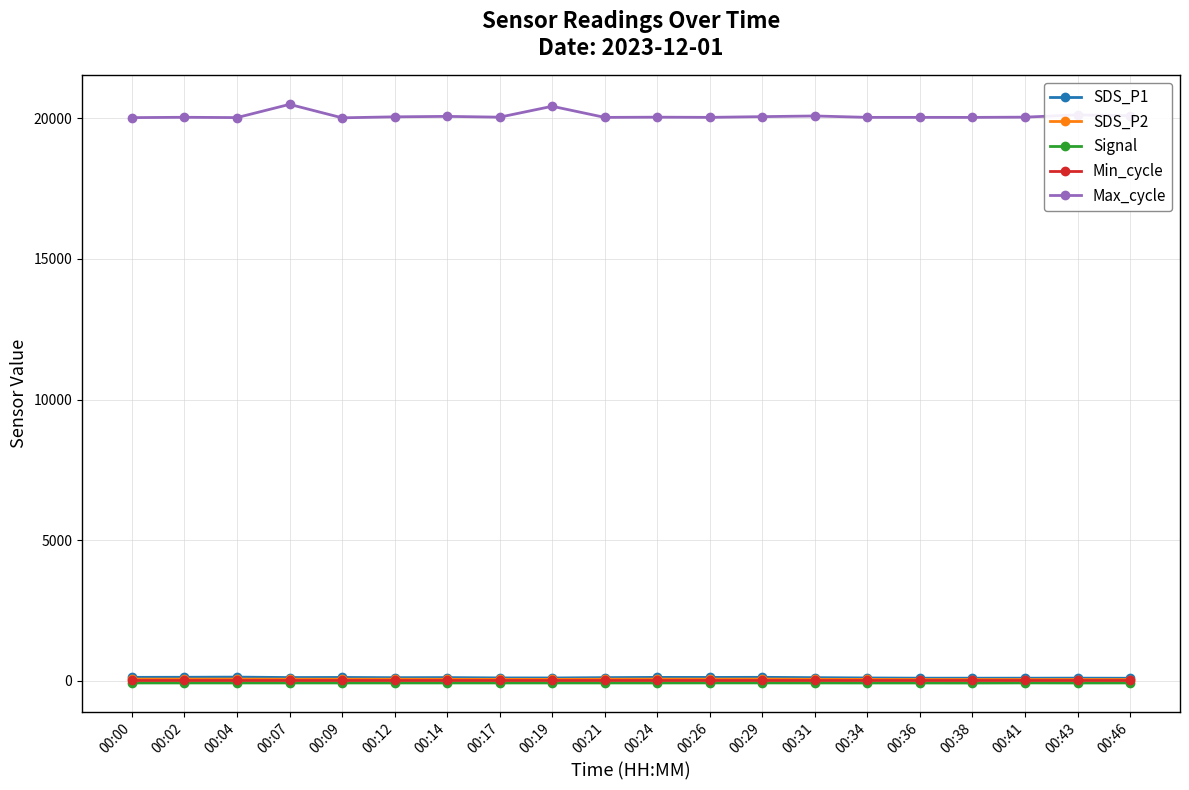

Does the chart display data point markers on the line(s)?

Yes